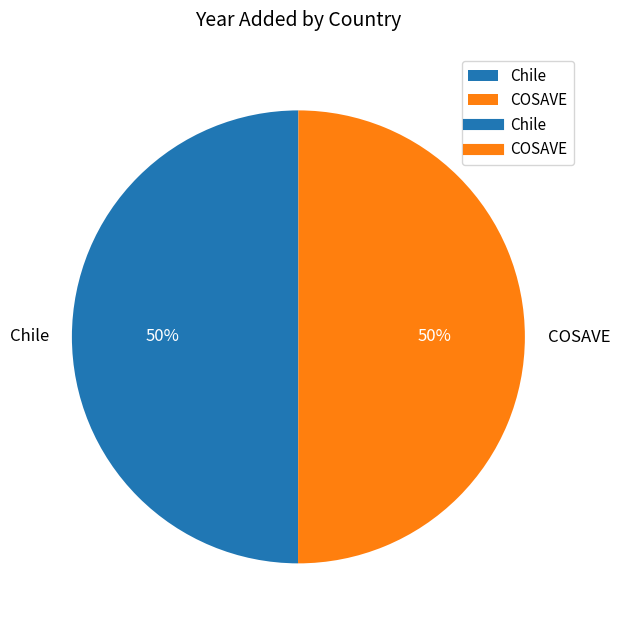

Do COSAVE and Chile together represent more than half of the pie?

Yes